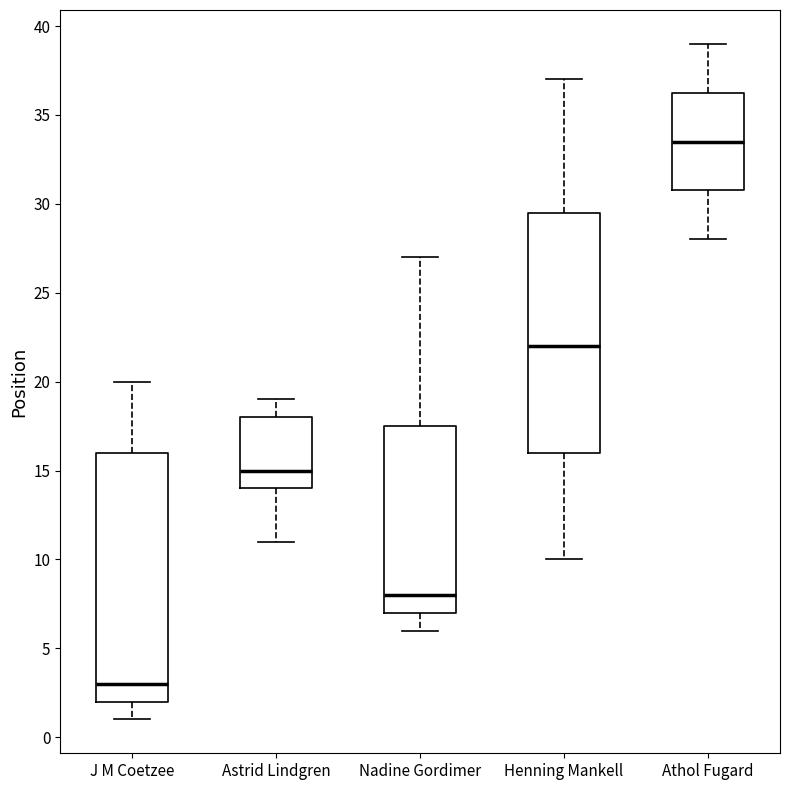

Where does the upper whisker of the box for J M Coetzee end on the y-axis? The values are not printed on the chart, so give them approximately, as read against the axis.

20.0